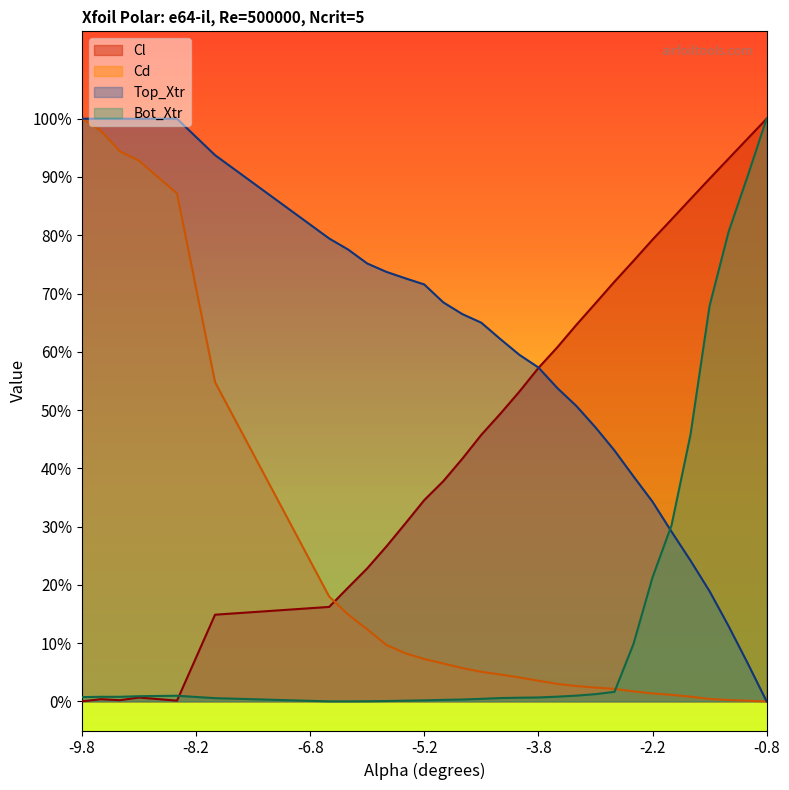

What is the spread (max minus min) of values at -9.0?

1.0